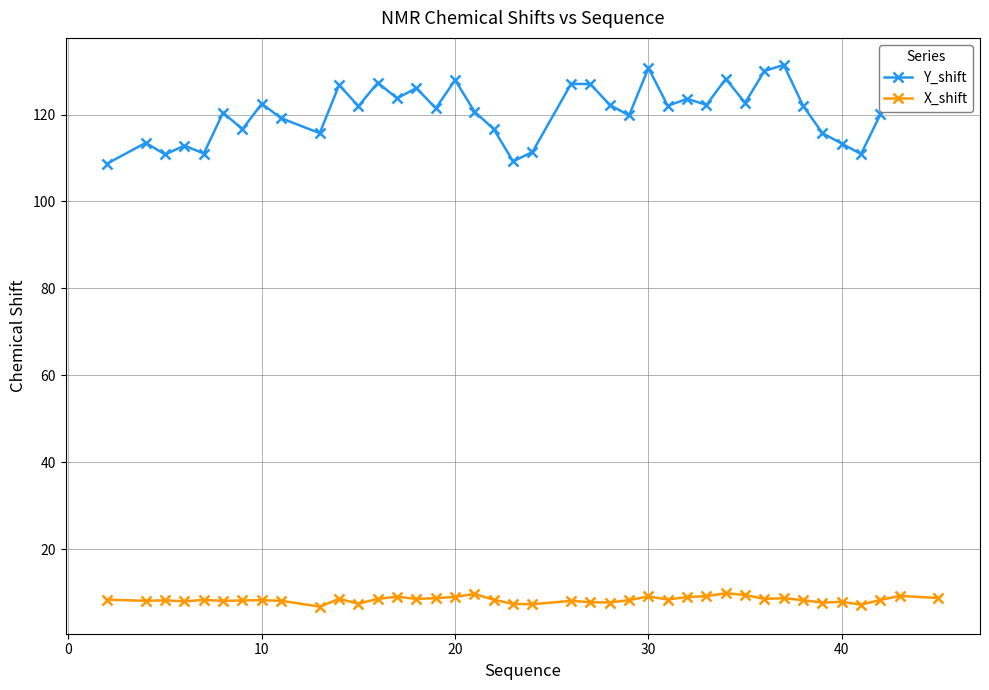

Which series has the largest range (max minus min)?

Y_shift